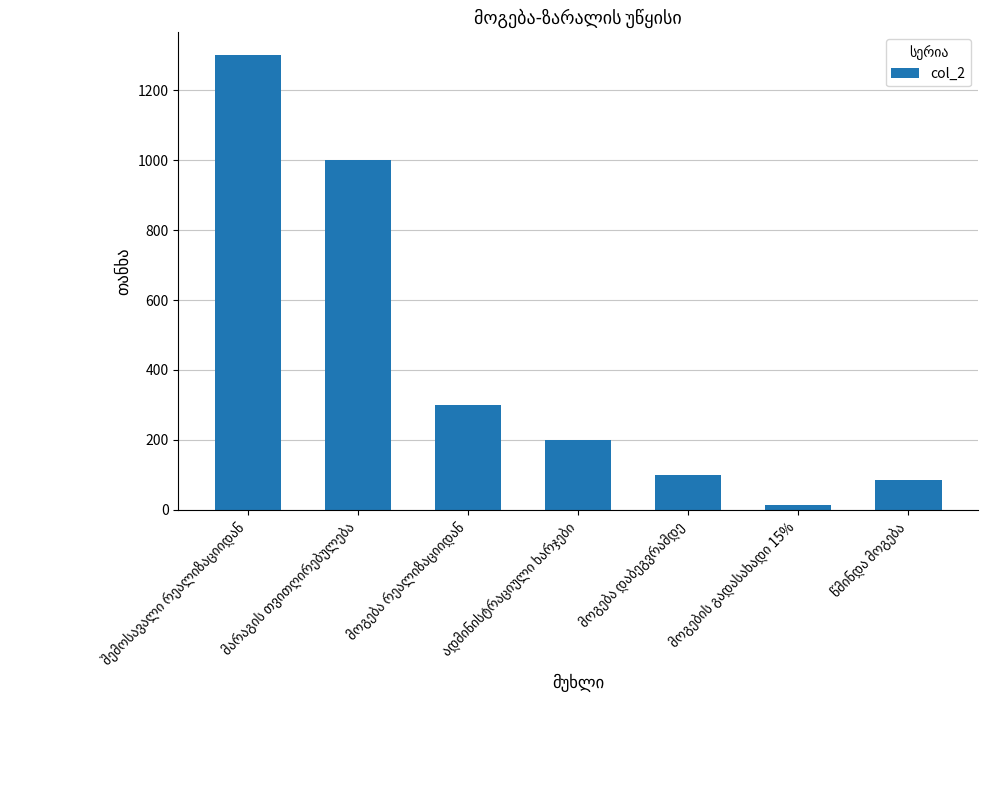

What is the maximum value shown in the chart?

1300